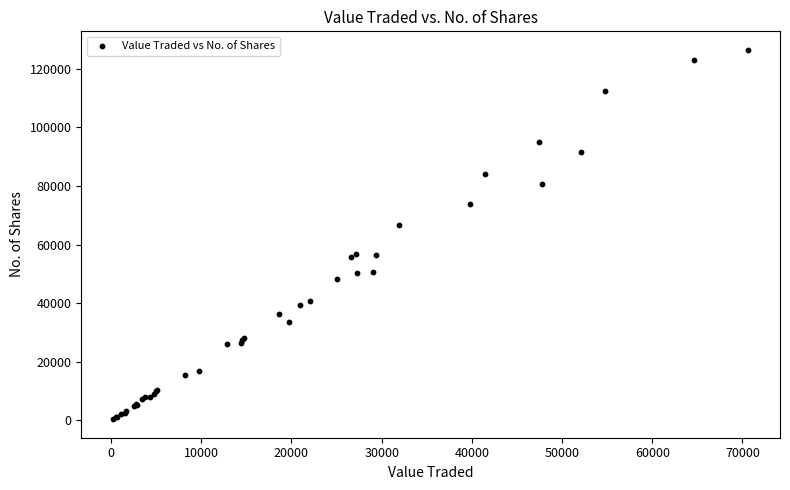

What Y value in the scatter plot is closest to 63439?

66610